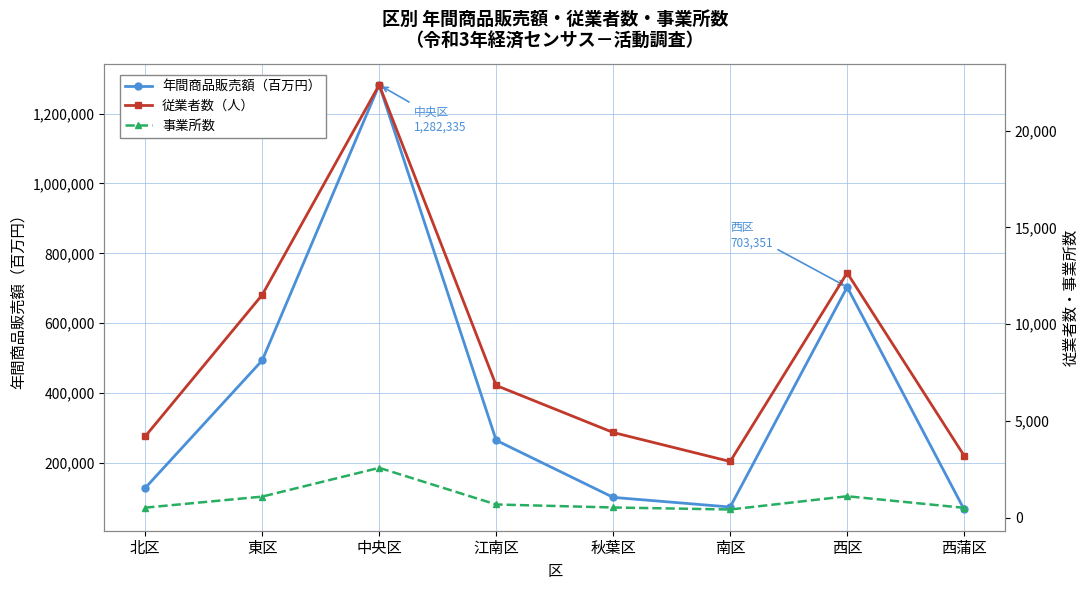

Reading left to right, extract all data points from this chart.

年間商品販売額（百万円）: 128116	493410	1282335	264486	101123	73462	703351	66407
従業者数（人）: 4198	11514	22372	6829	4397	2897	12650	3196
事業所数: 510	1082	2569	674	519	415	1100	501